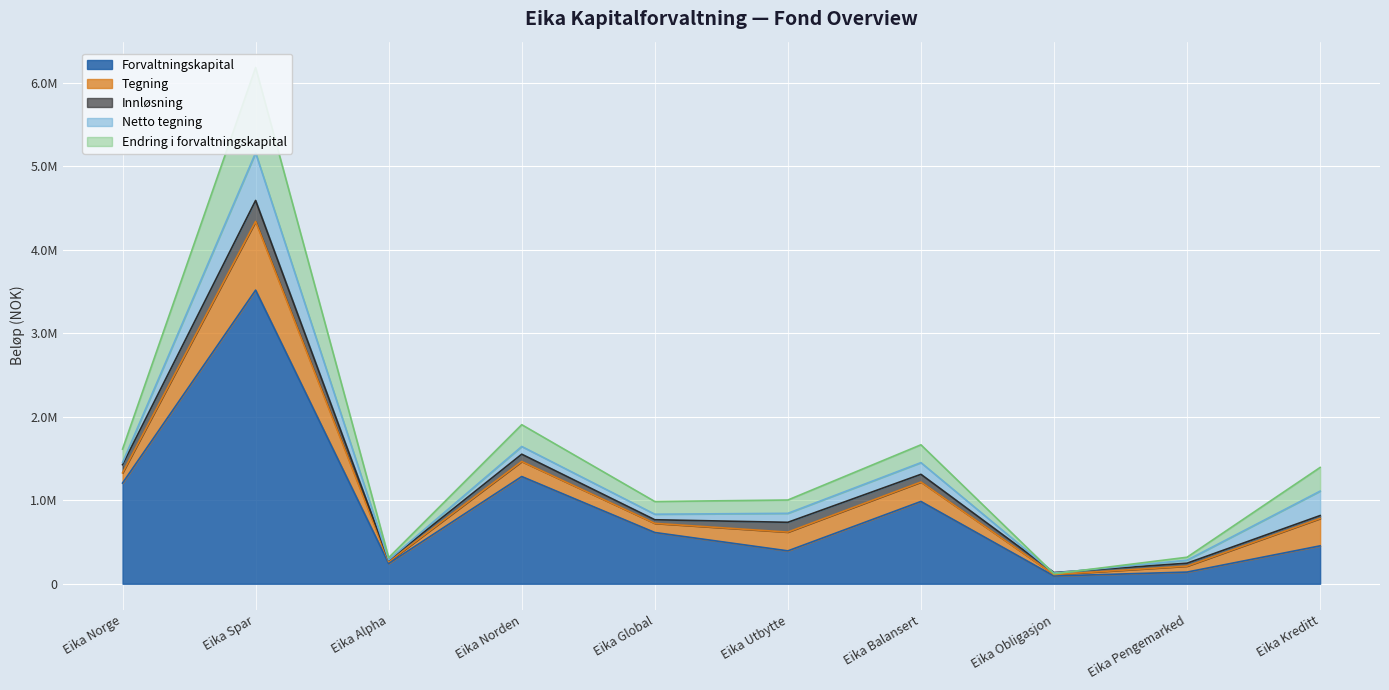

What is the difference between the maximum and minimum values in the Endring i forvaltningskapital series?

1030180.2